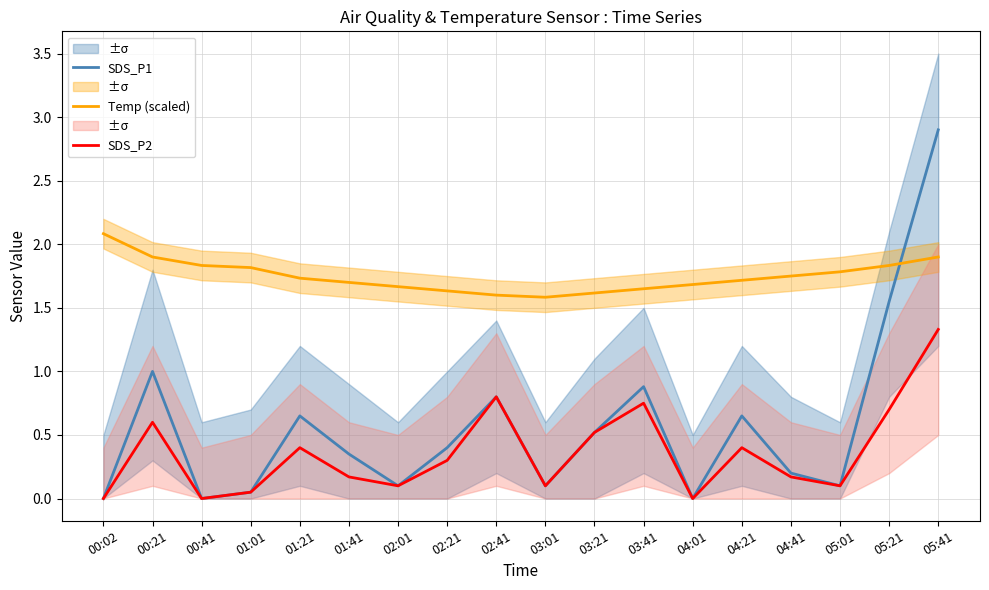

True or false: Temp (scaled) and SDS_P2 cross at least once.

False